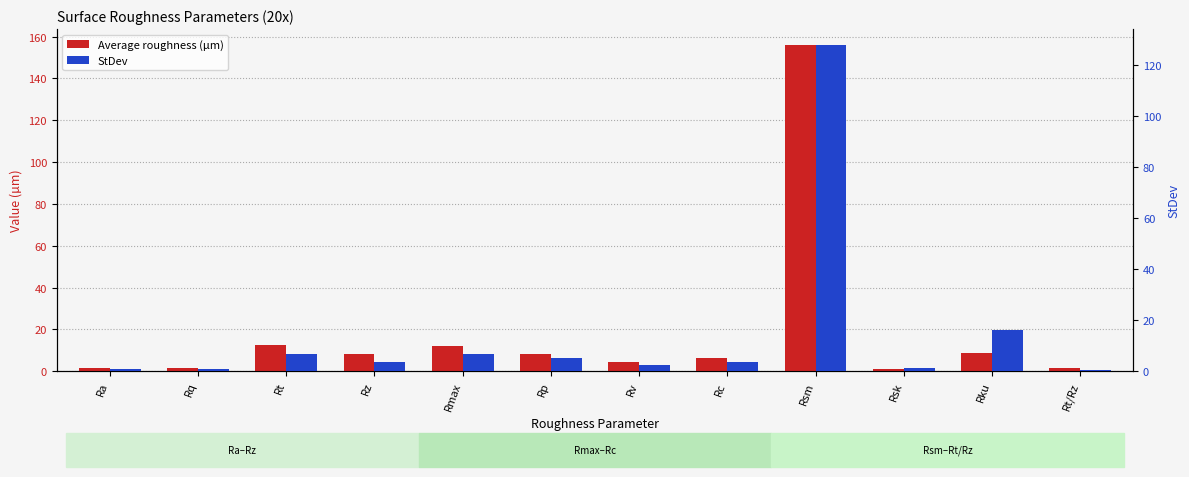

What is the difference between the Average roughness (µm) values at Ra and Rv?

3.0